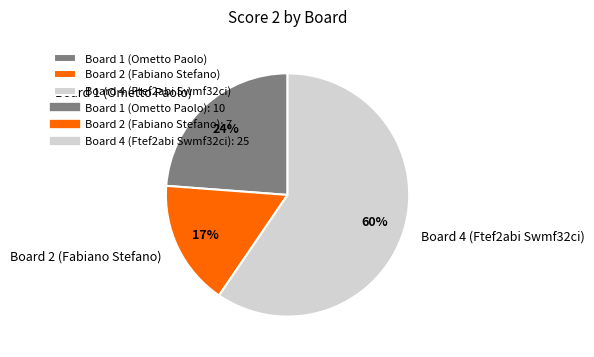

Which slice is the smallest?

Board 2 (Fabiano Stefano)